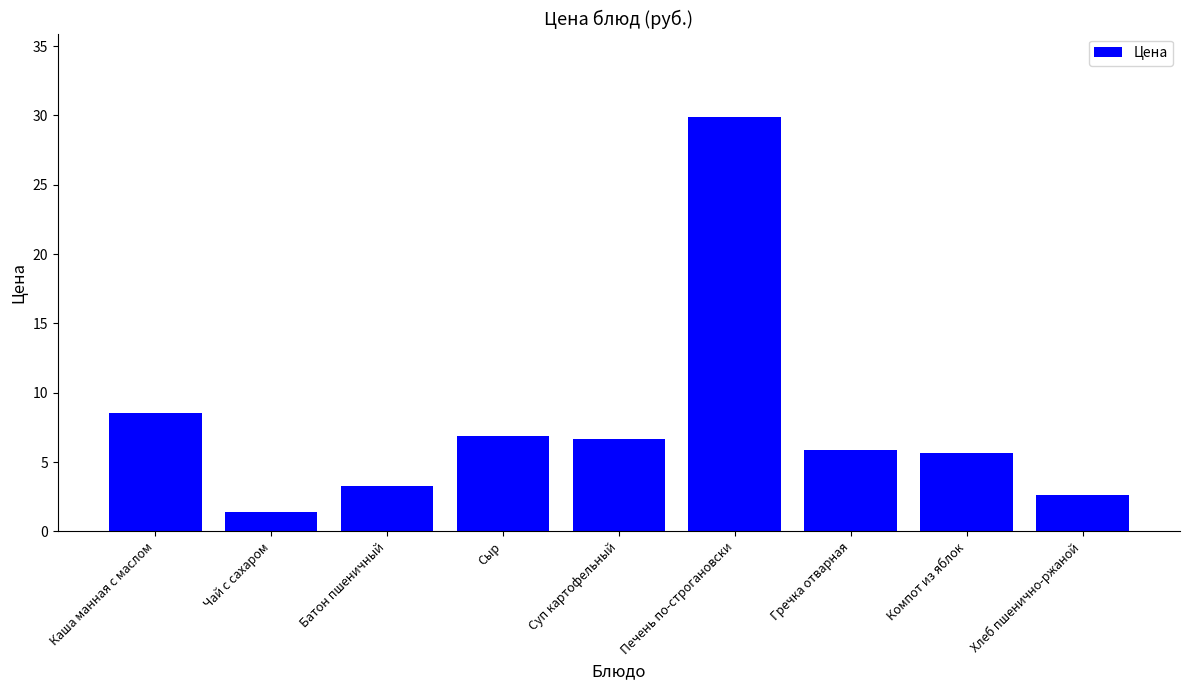

What is the greatest value displayed?

29.9